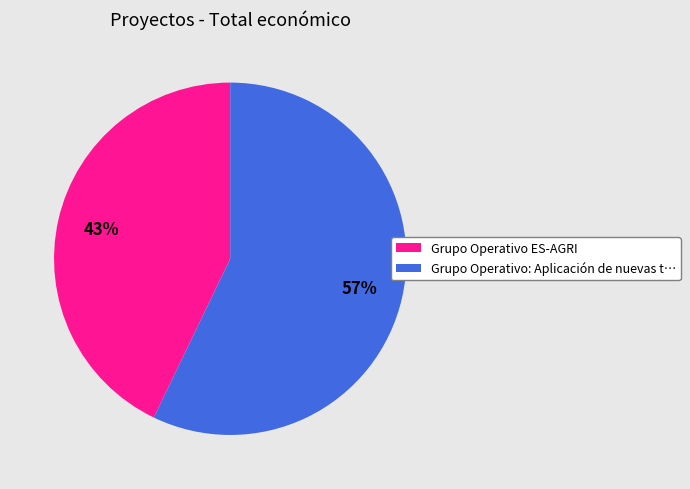

To the nearest percent, what is the difference between the largest and smallest slice percentages?

14%